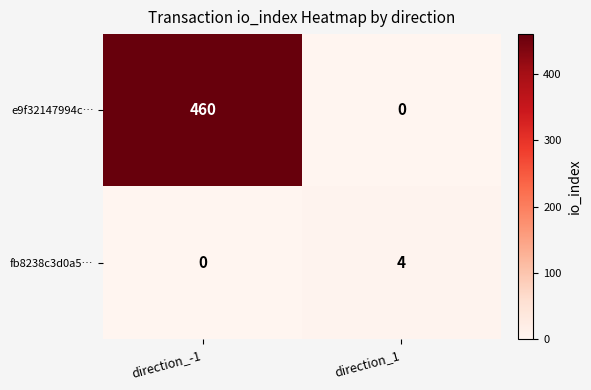

What is the sum of all e9f32147994c… values?

460